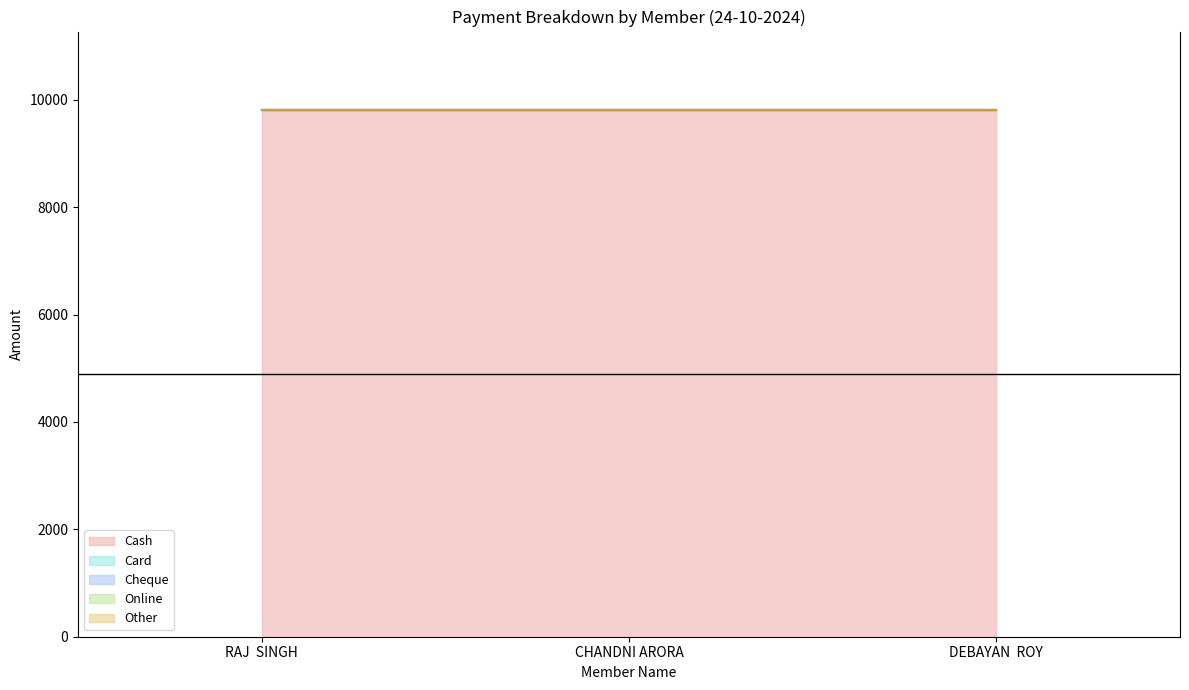

What is the label of the 3rd point from the left?

DEBAYAN  ROY